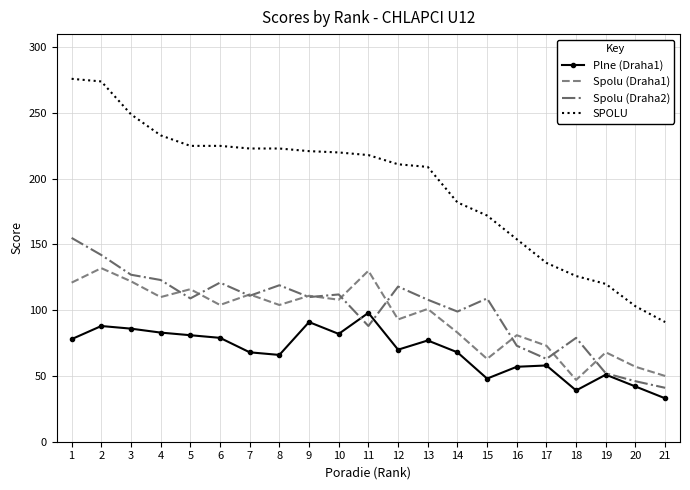

True or false: Spolu (Draha1) and SPOLU intersect in this chart.

False